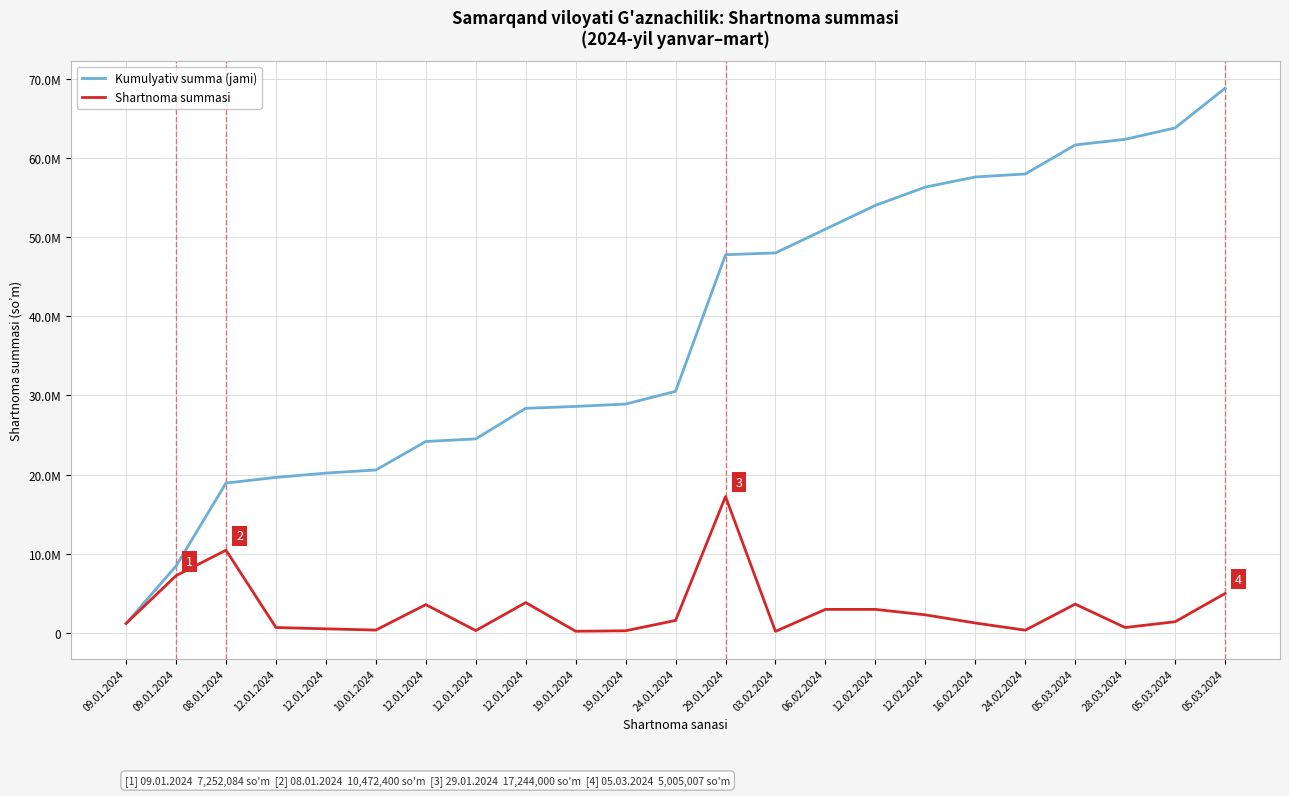

Does the chart display data point markers on the line(s)?

No